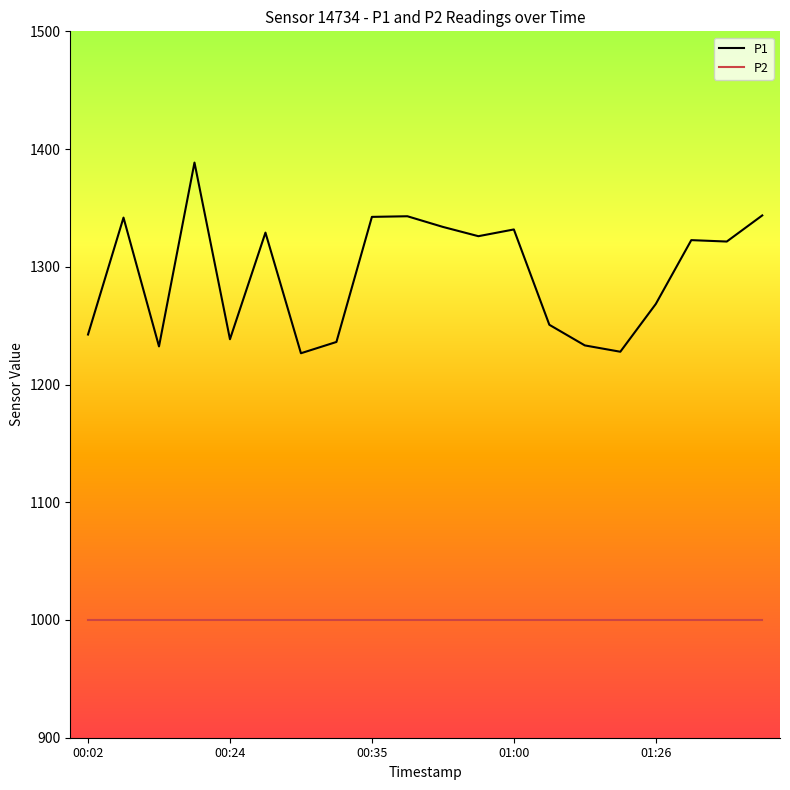

True or false: P1 and P2 cross at least once.

False